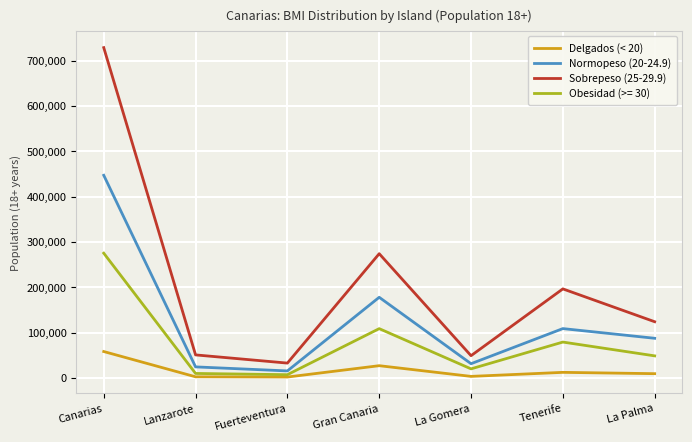

The Sobrepeso (25-29.9) series shows 33036 at Fuerteventura. True or false?

True